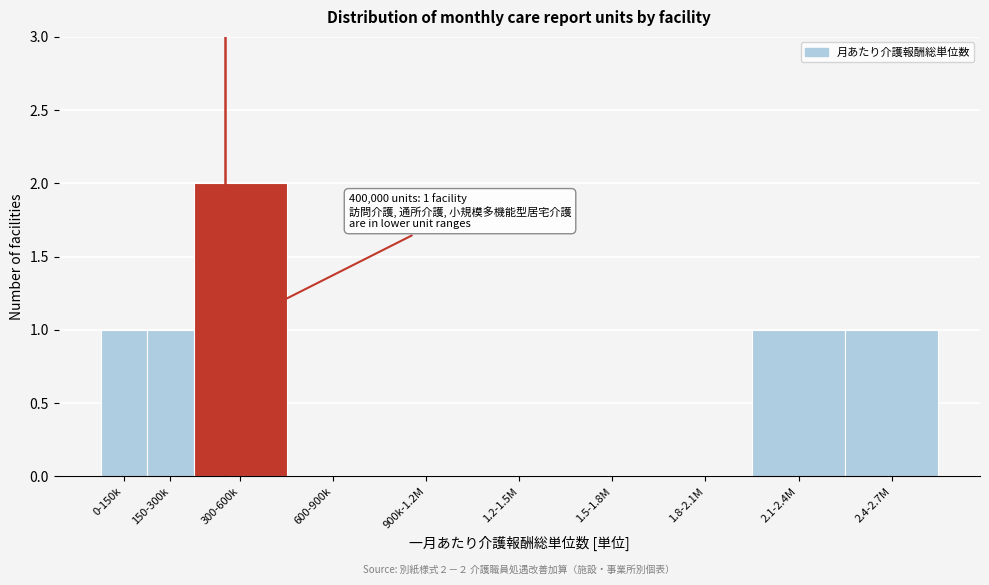

Reading right to left, what are all the values shown in this chart?

2.4-2.7M=1	2.1-2.4M=1	1.8-2.1M=0	1.5-1.8M=0	1.2-1.5M=0	900k-1.2M=0	600-900k=0	300-600k=2	150-300k=1	0-150k=1